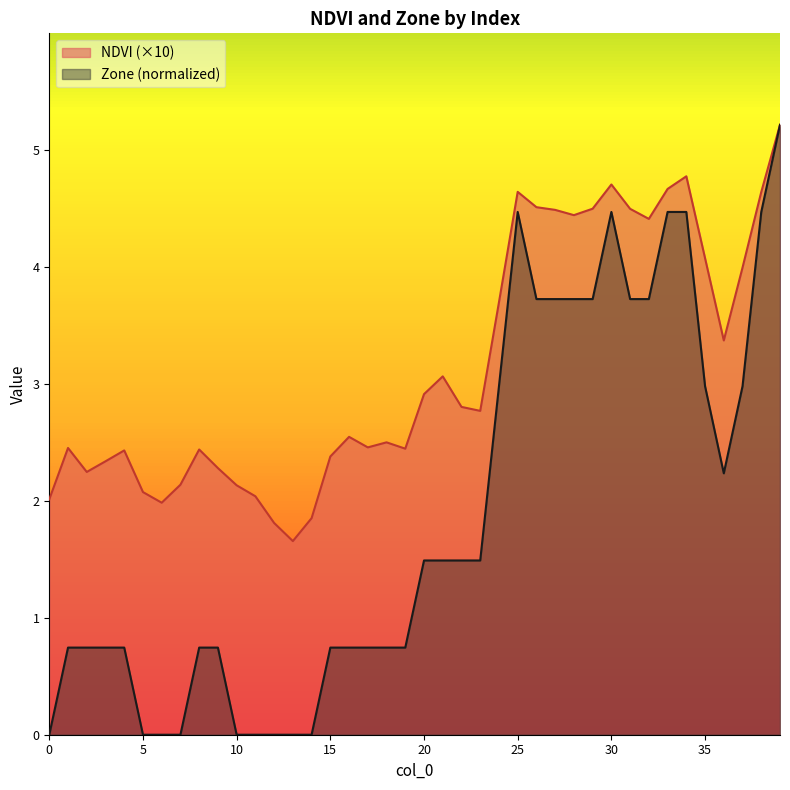

List the labels in order of Zone value, largest first.

39, 25, 30, 33, 34, 38, 26, 27, 28, 29, 31, 32, 24, 35, 37, 36, 20, 21, 22, 23, 1, 2, 3, 4, 8, 9, 15, 16, 17, 18, 19, 0, 5, 6, 7, 10, 11, 12, 13, 14